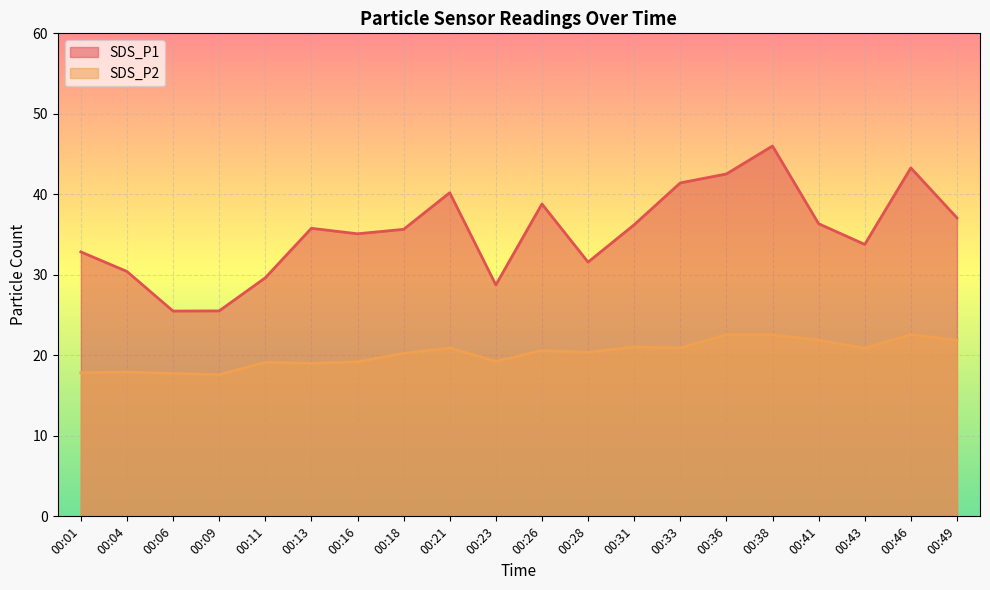

Is it true that SDS_P1 equals 74.1 at 00:46?

False